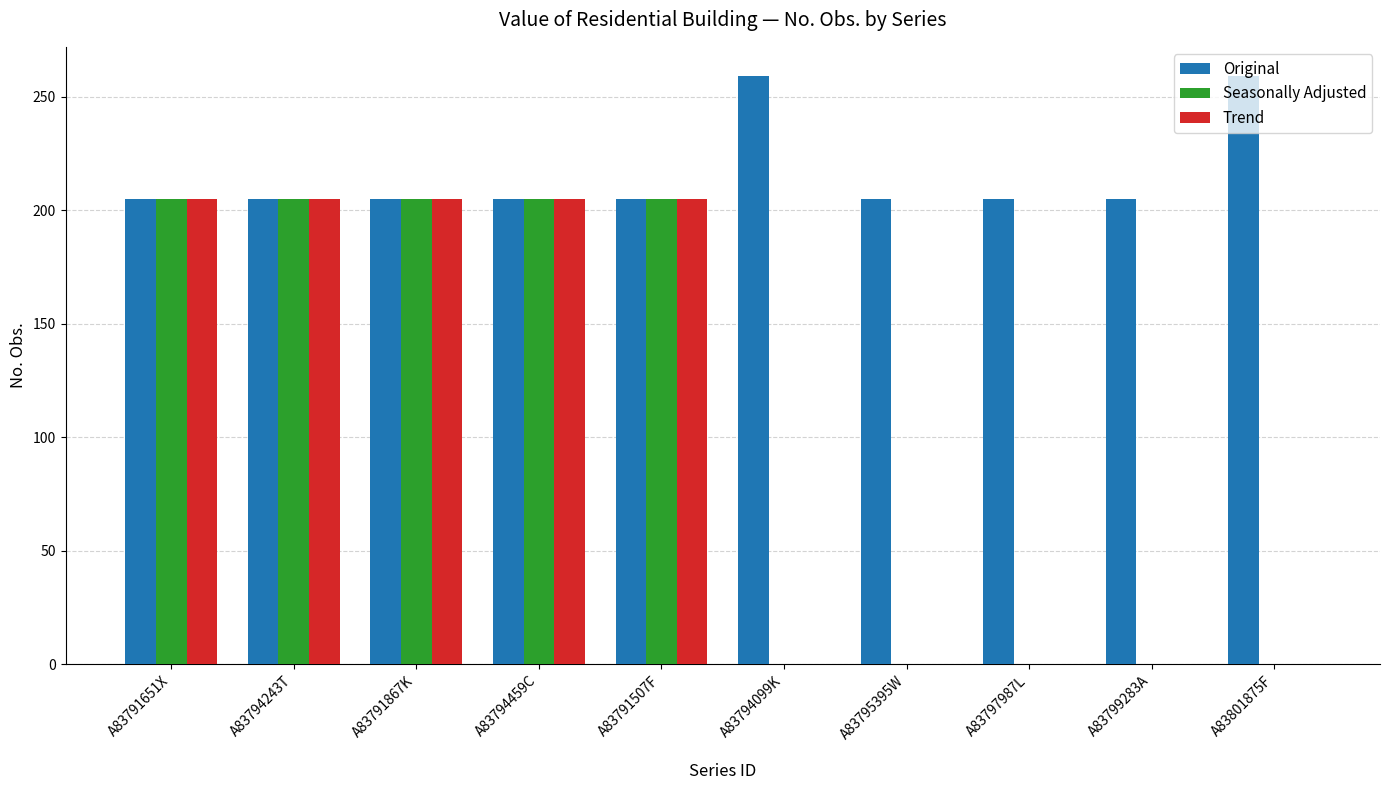

Read the Trend value at A83794243T.

205